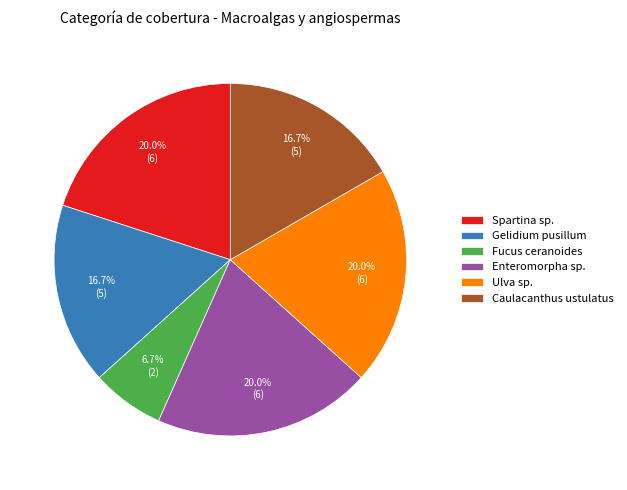

Is there any slice that represents more than half of the pie?

No